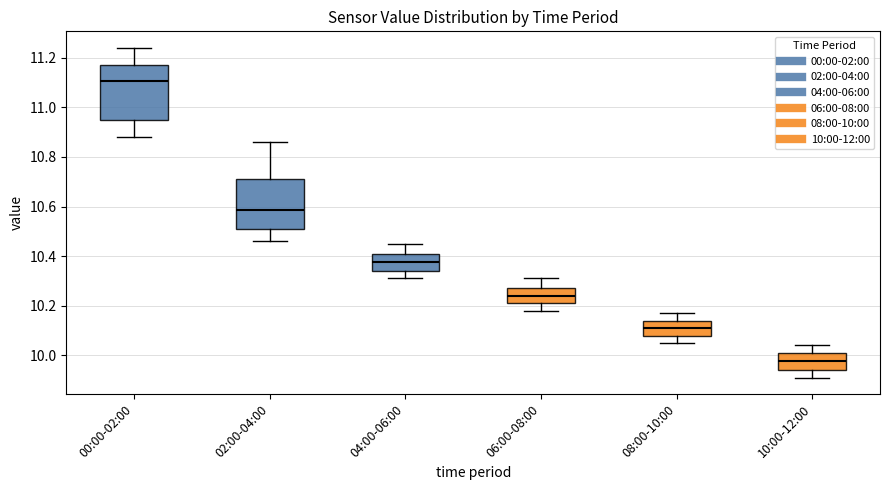

Where does the upper whisker of the box for 04:00-06:00 end on the y-axis? The values are not printed on the chart, so give them approximately, as read against the axis.

10.46